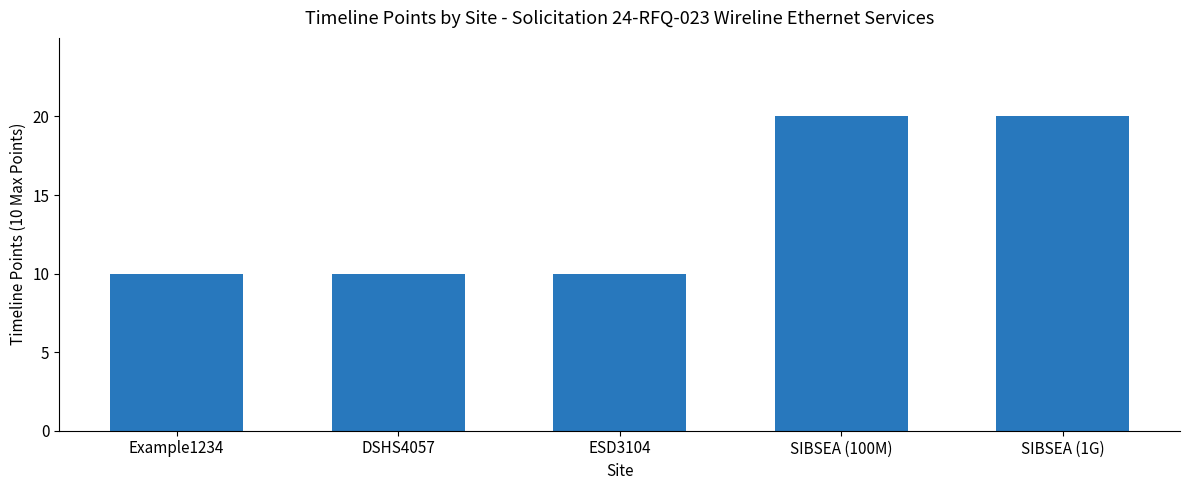

What is the difference between the maximum and minimum values?

10